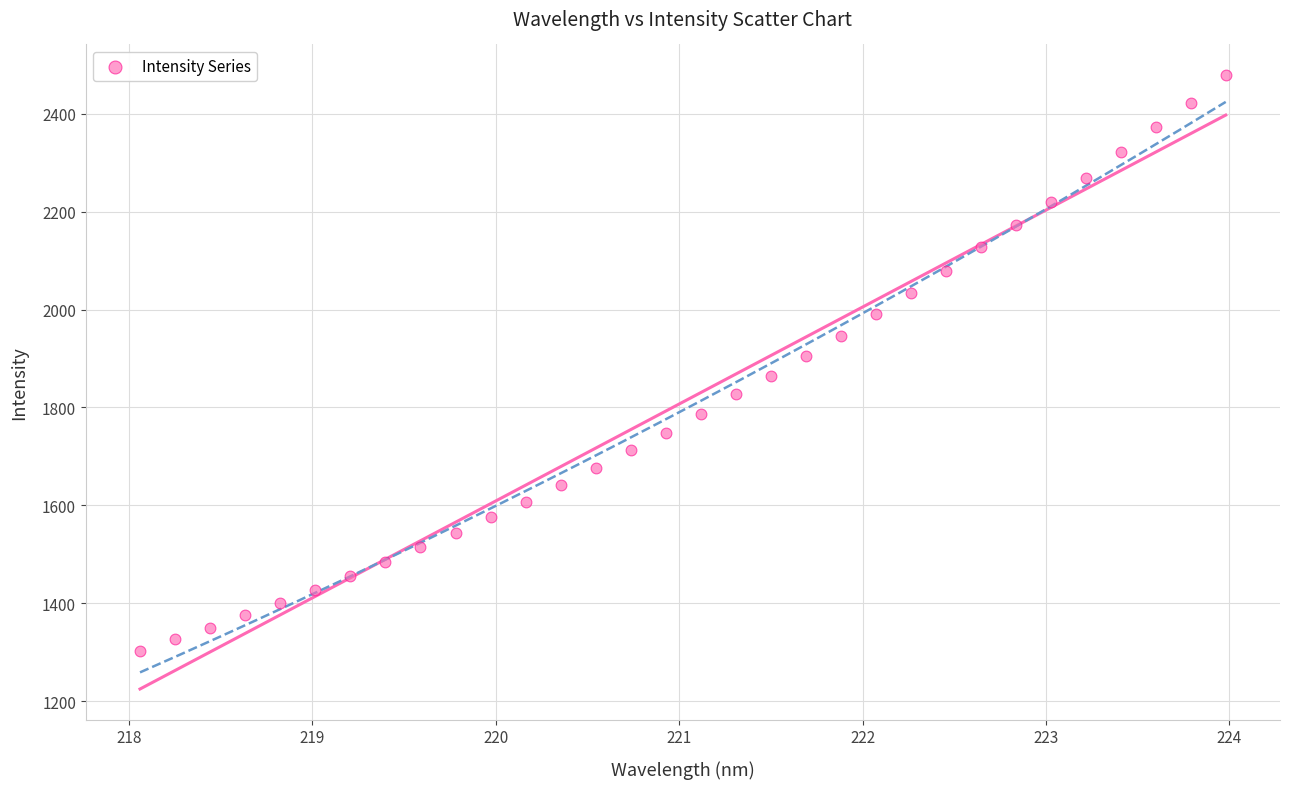

What is the range of Y values (max minus min)?

1175.9